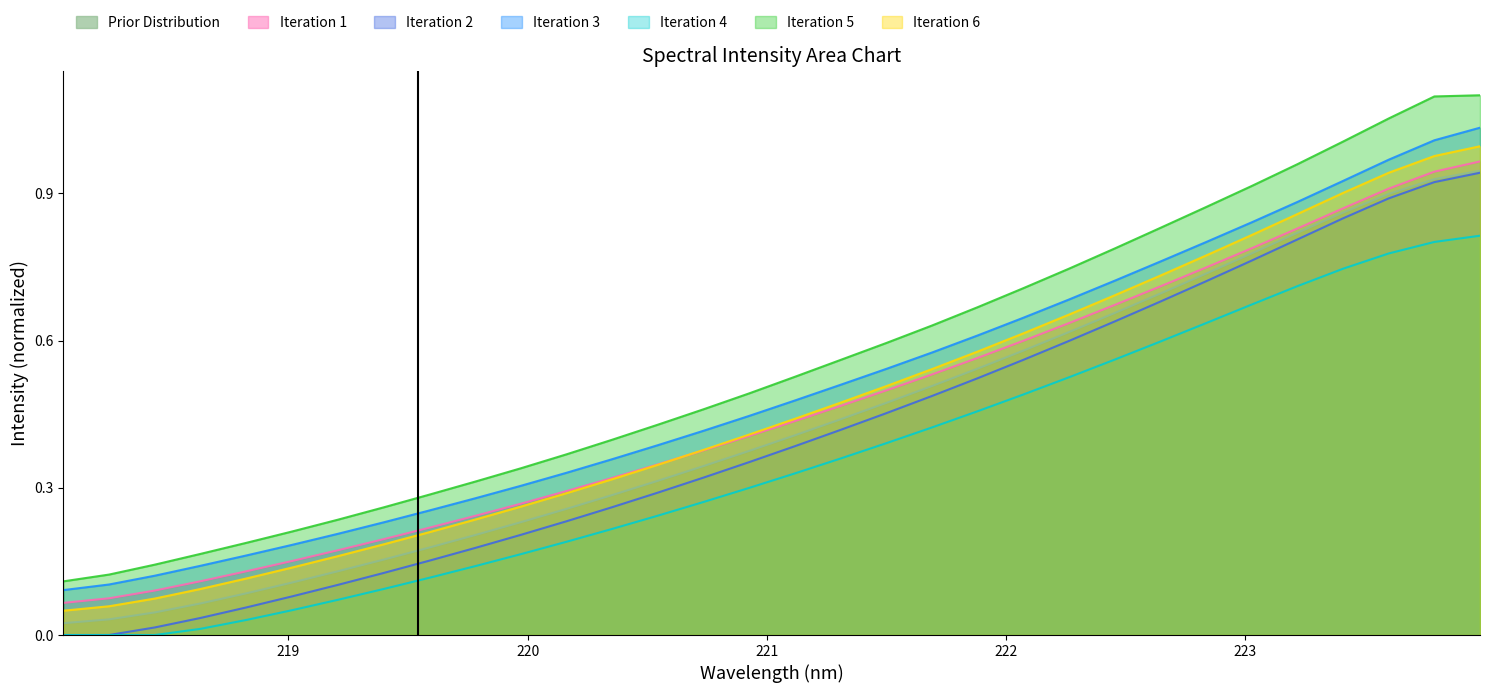

At how many categories does at least one series exceed 0?

32